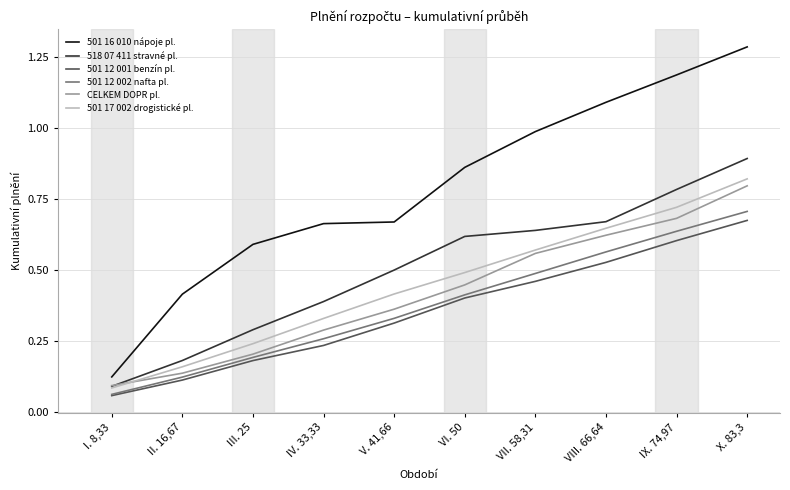

True or false: 501 12 001 benzín pl. has a value of 0.2 at III. 25.

True